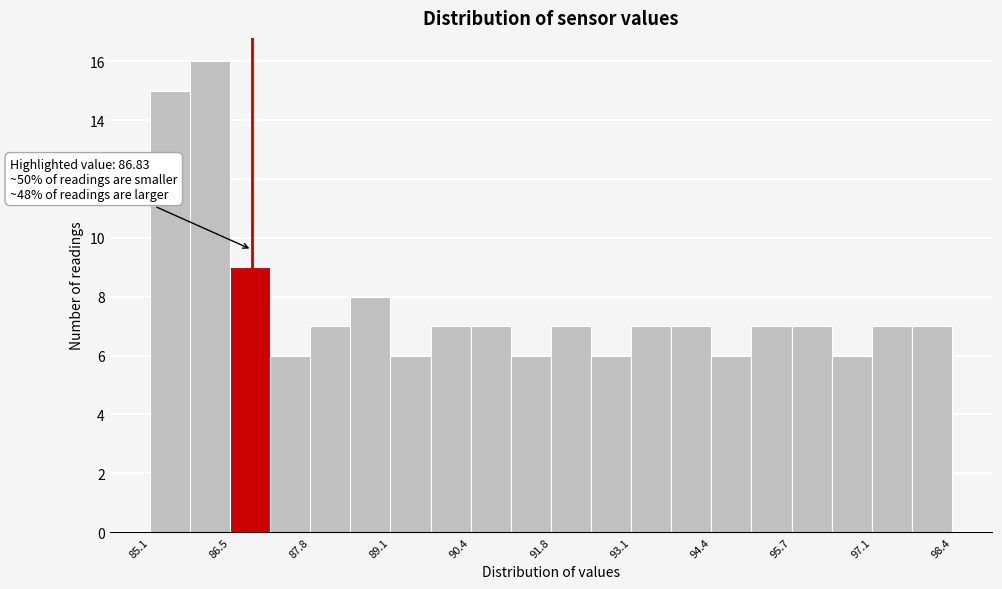

Around what value on the x-axis is the tallest bar? Give the approximate position of its centre, as read against the axis.

86.2